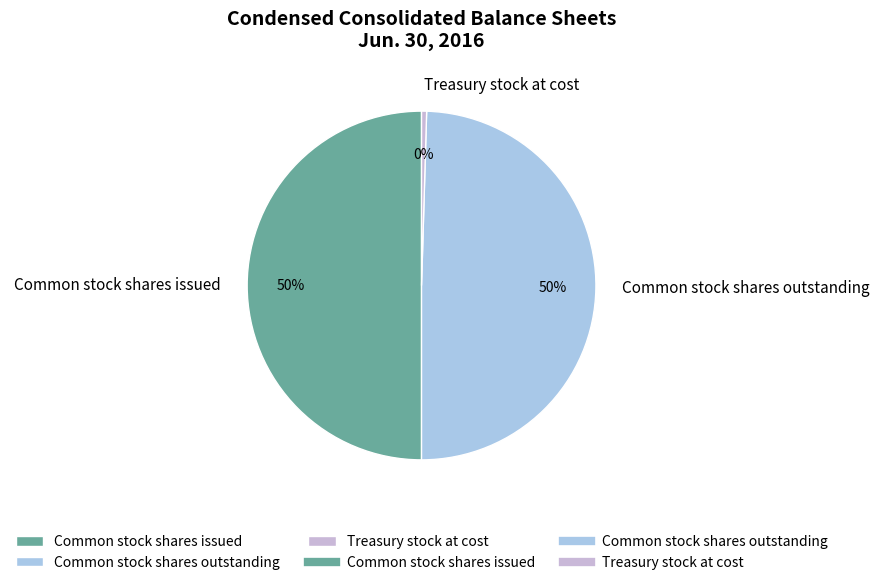

Does Common stock shares outstanding represent more than half of the total?

No